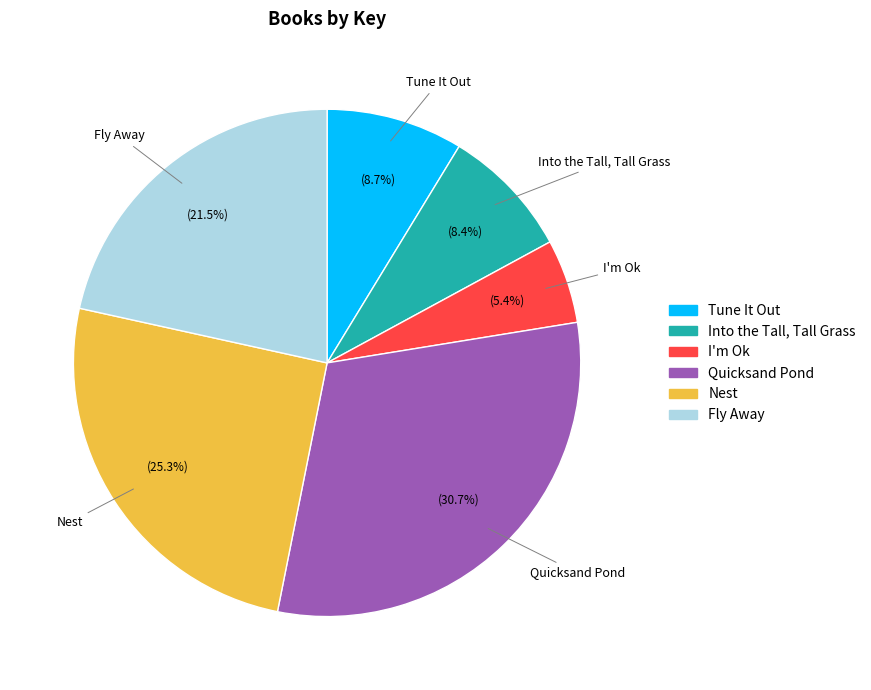

What percentage is NOT represented by I'm Ok?

94.6%